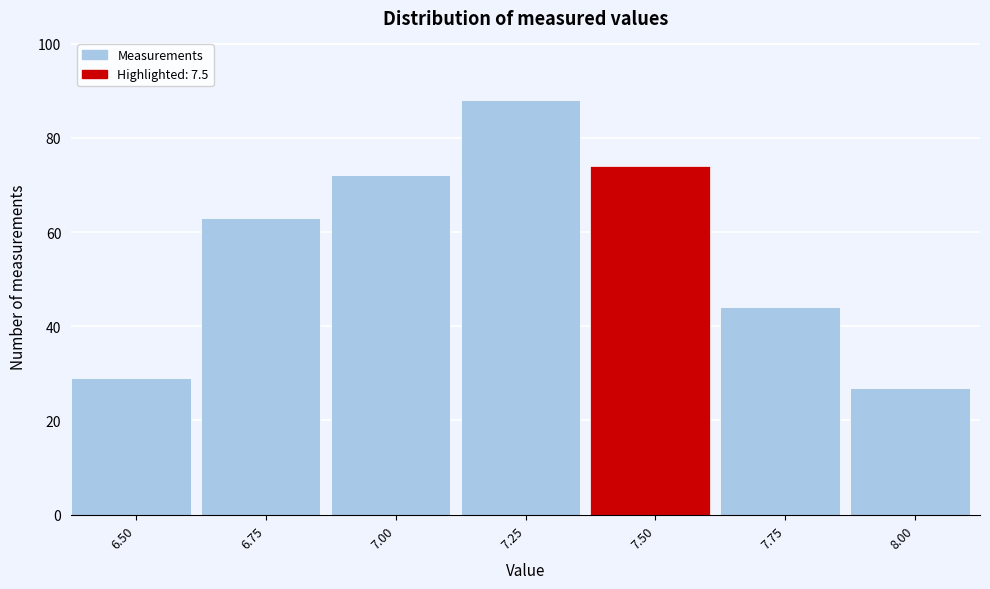

Reading left to right, what are all the values shown in this chart?

29	63	72	88	74	44	27